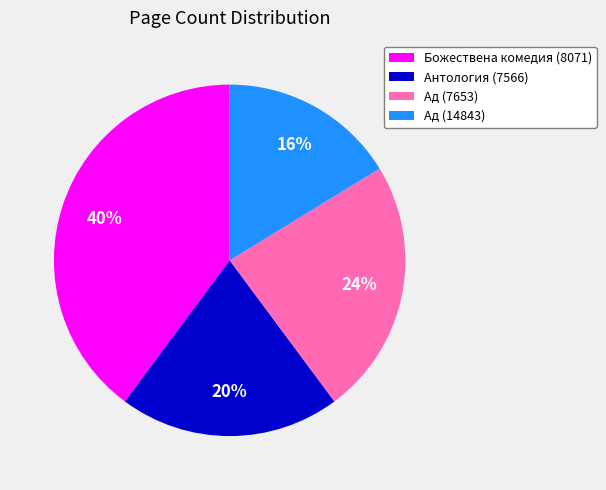

Rank the categories by value from highest to lowest.

Божествена комедия (8071), Ад (7653), Антология (7566), Ад (14843)